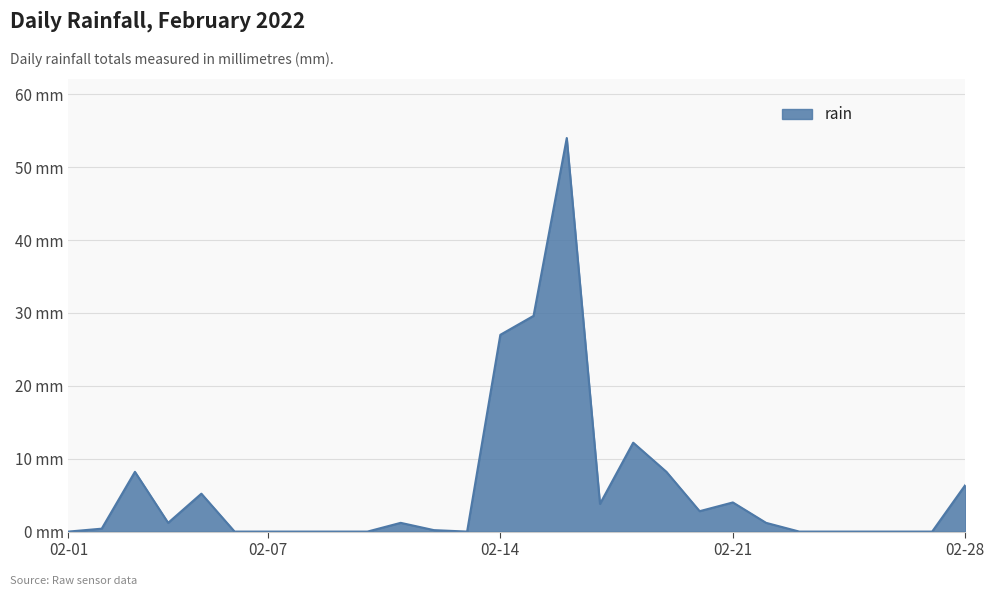

Is this an area chart (filled region under the line)?

Yes